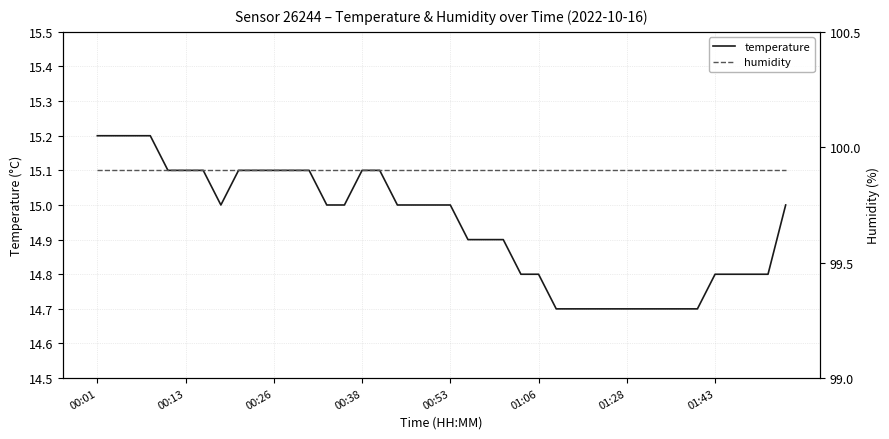

True or false: temperature has more than 2 points higher than both neighbors.

False